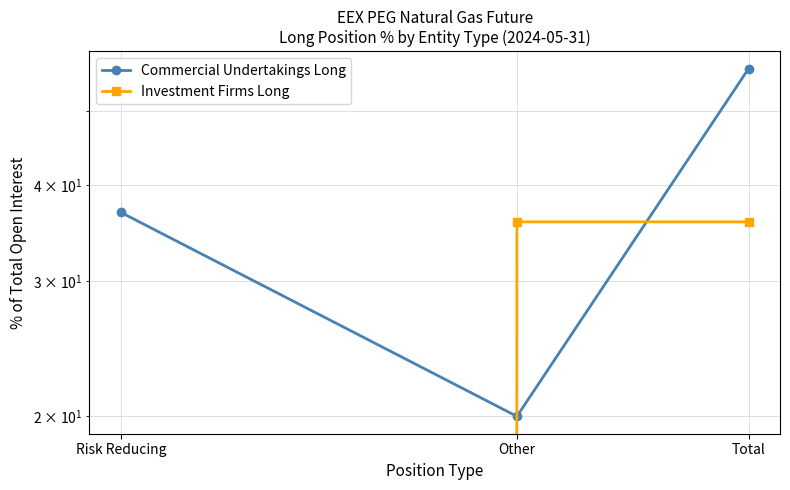

Does the chart have visible grid lines?

Yes